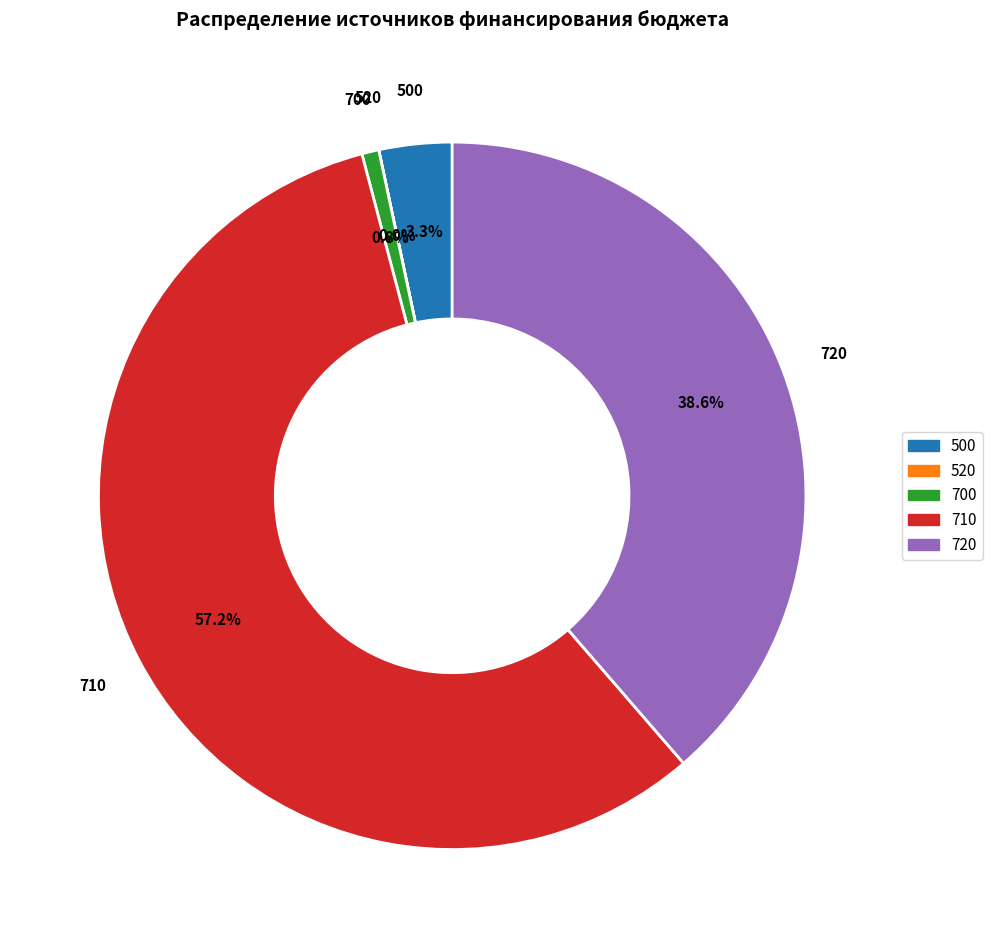

What percentage is the 720 slice, to the nearest percent?

39%